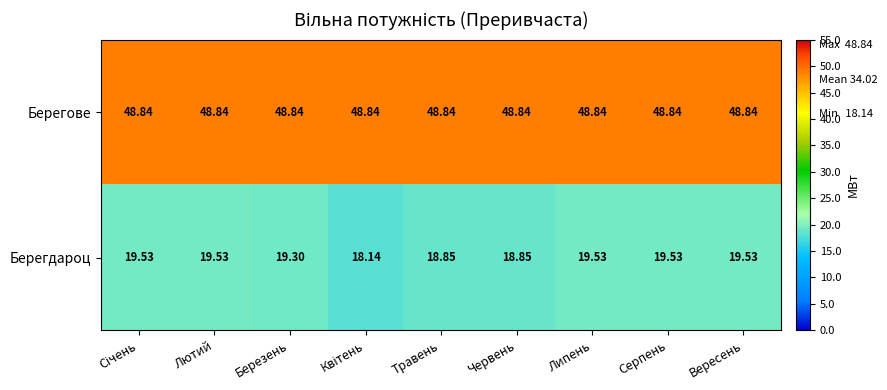

Is the value of Берегдароц at Червень greater than the value of Берегове at Червень?

No